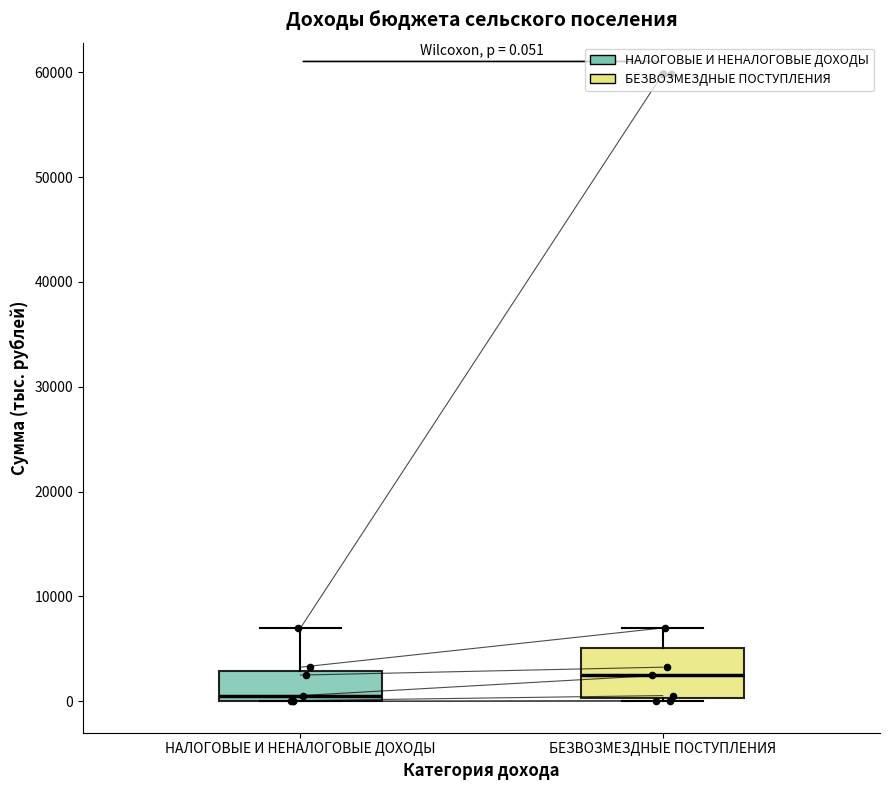

Comparing the boxes themselves (not the whiskers), which one is the tallest?

БЕЗВОЗМЕЗДНЫЕ ПОСТУПЛЕНИЯ